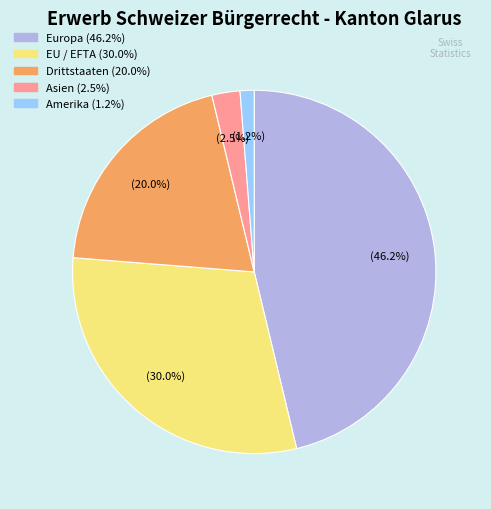

Does any single category account for the majority?

No